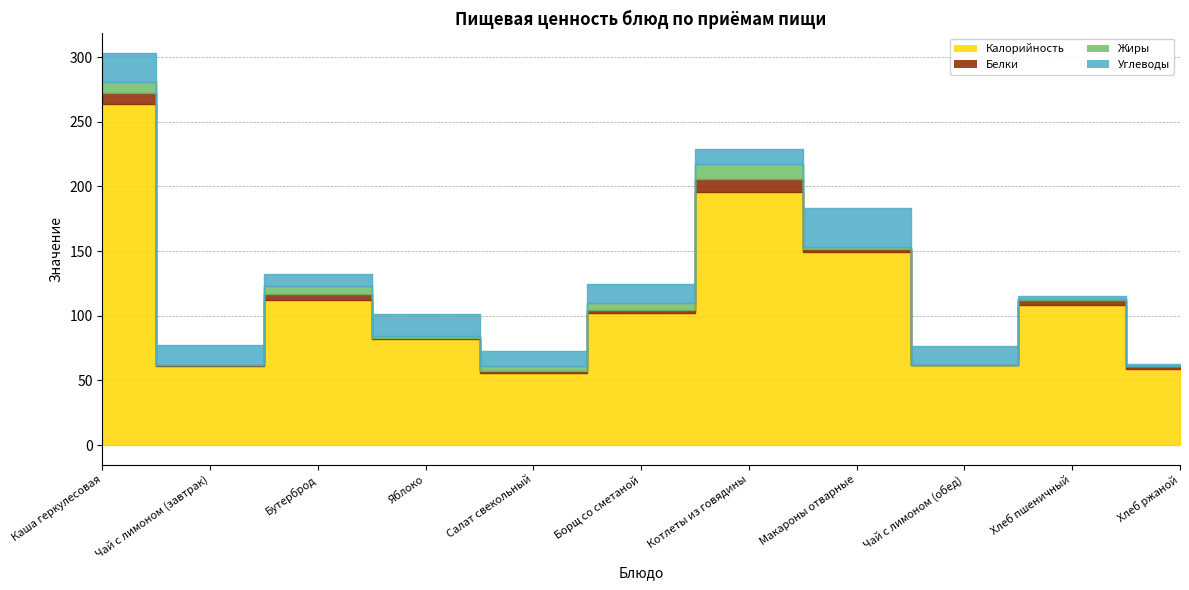

What are all the series names shown in the legend?

Калорийность, Белки, Жиры, Углеводы